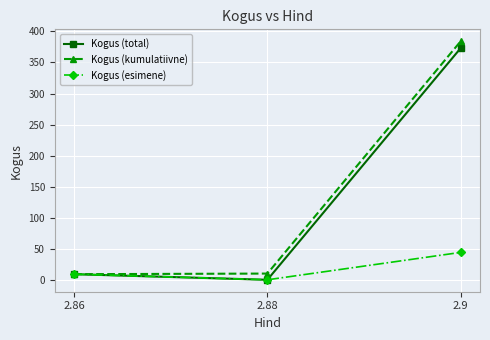

What is the label of the 3rd point from the right?

2.86